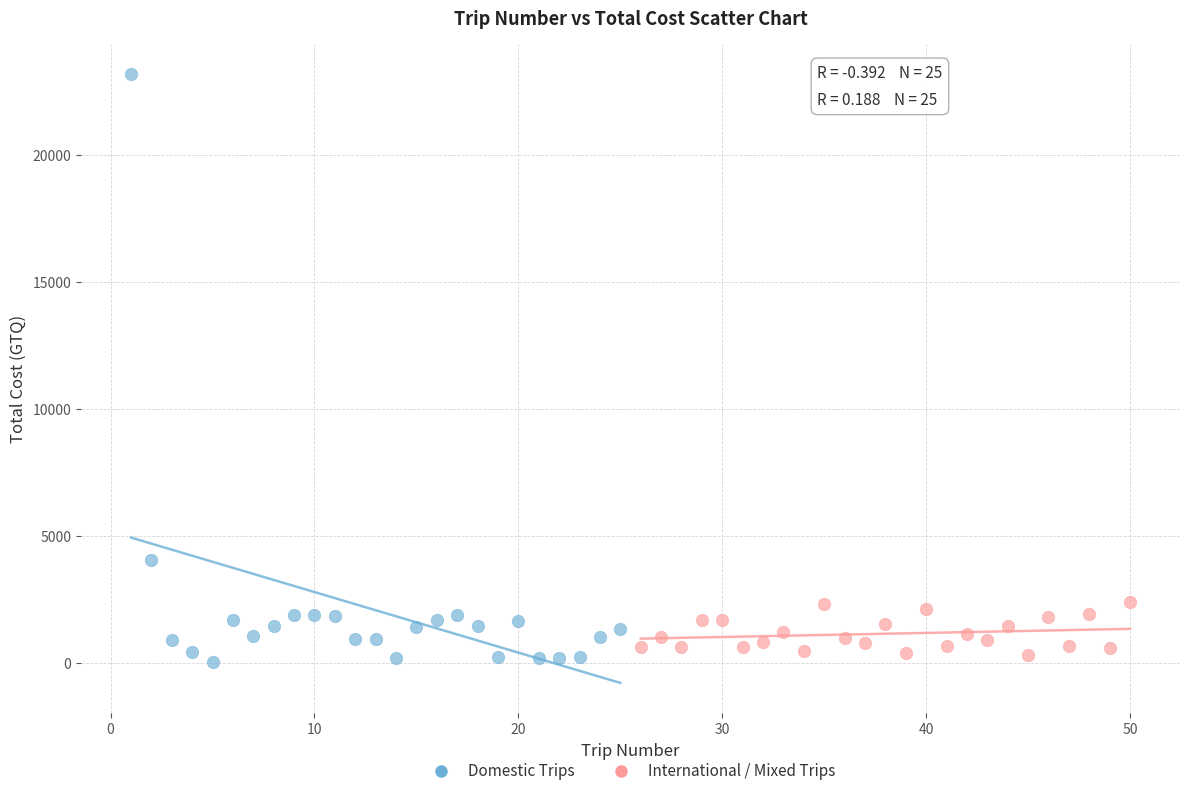

Which series reaches the maximum Y coordinate?

Domestic Trips